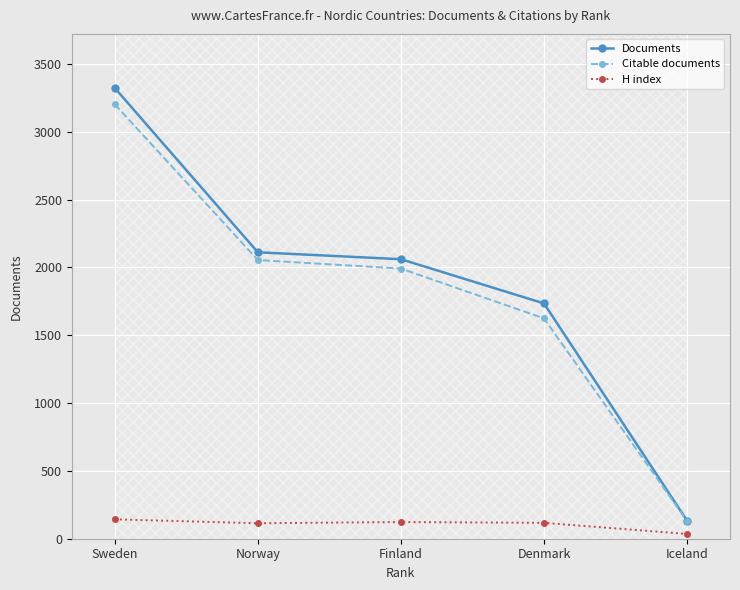

What is the difference between the second highest and minimum values in the Documents series?

1978